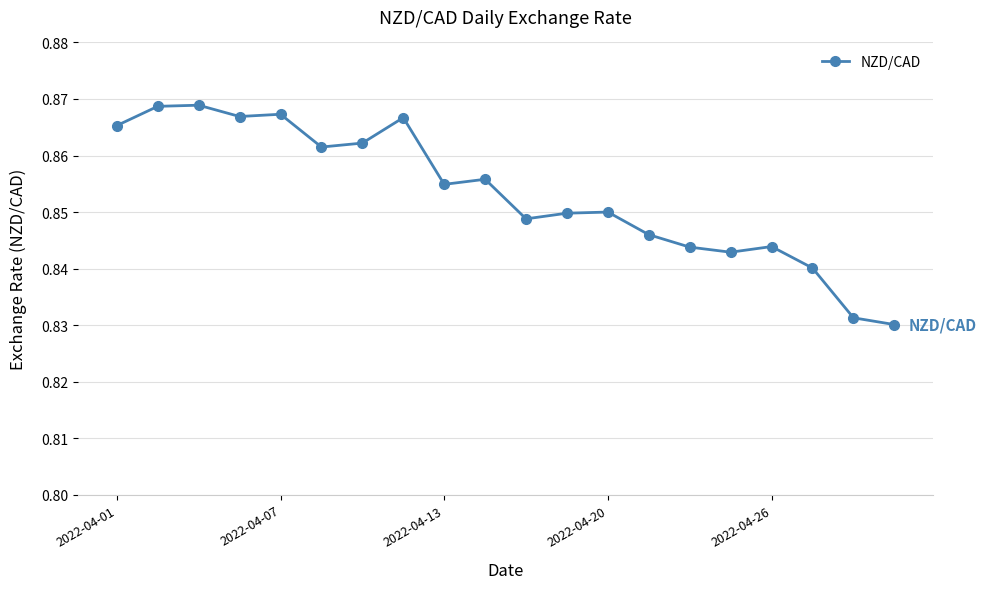

How many values are between 0 and 1?

20